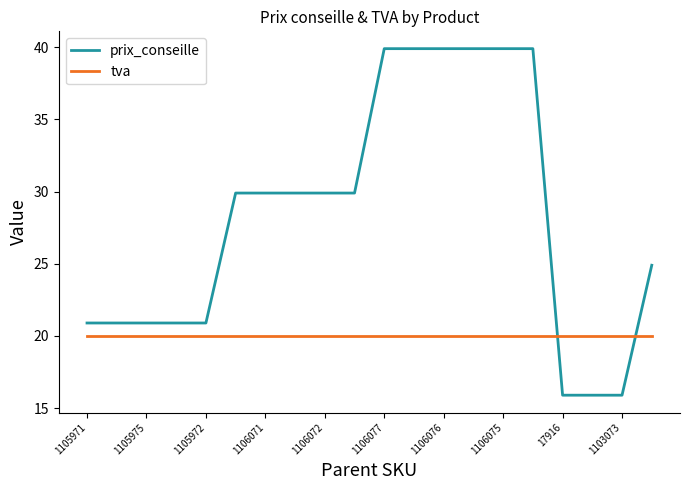

Rank the series by their average value, from highest to lowest.

prix_conseille, tva